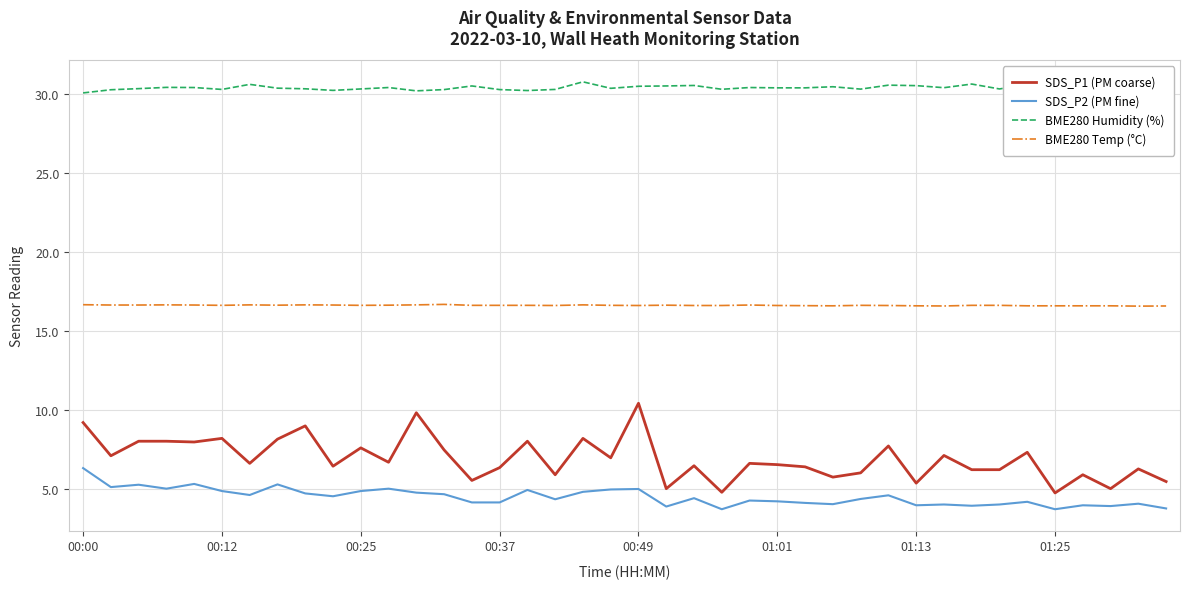

Count the number of data series in this chart.

4